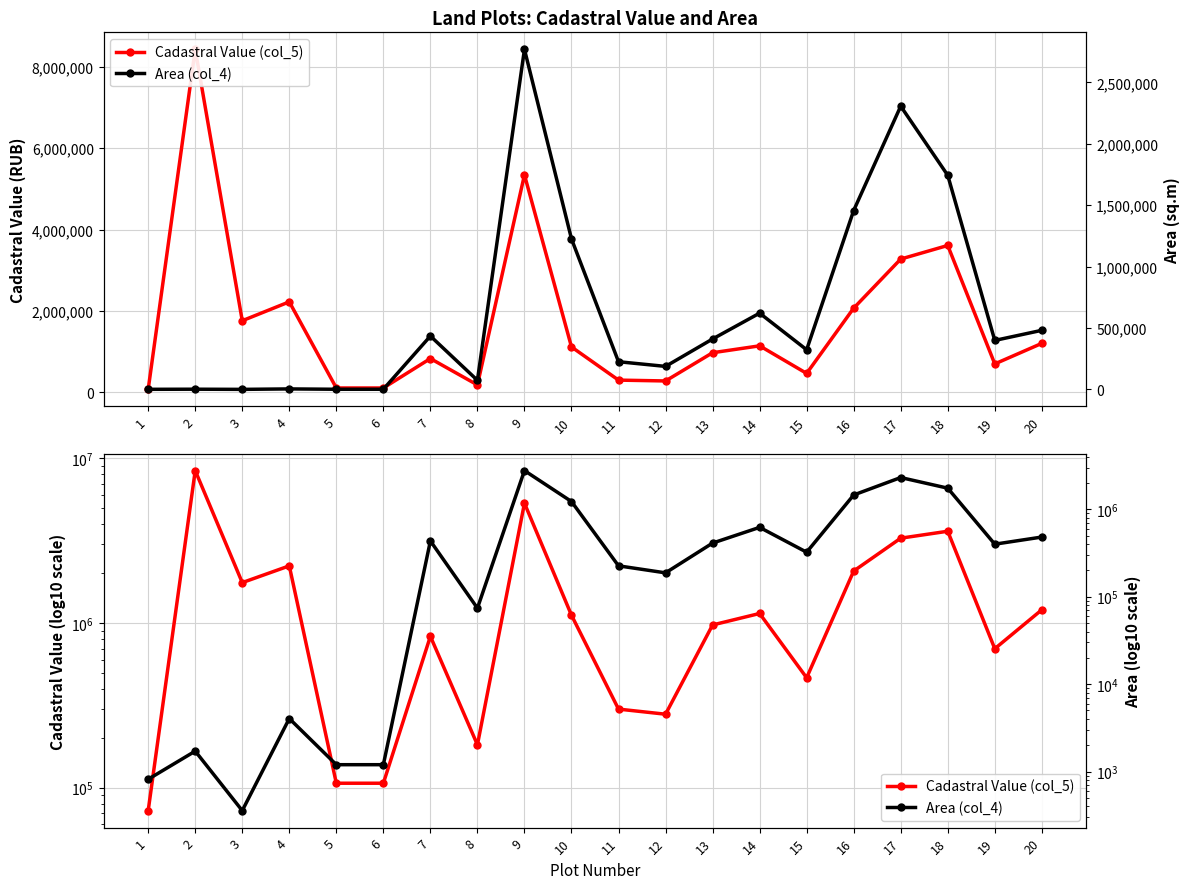

List the series in order of their peak value, lowest first.

Area (col_4), Cadastral Value (col_5)